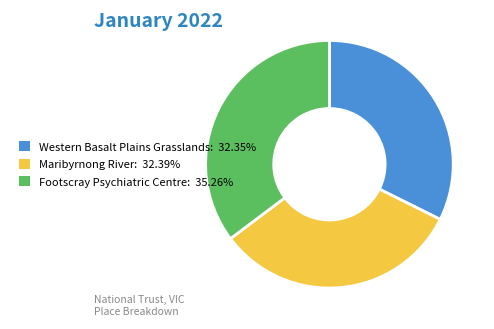

Is there any slice that represents more than half of the pie?

No